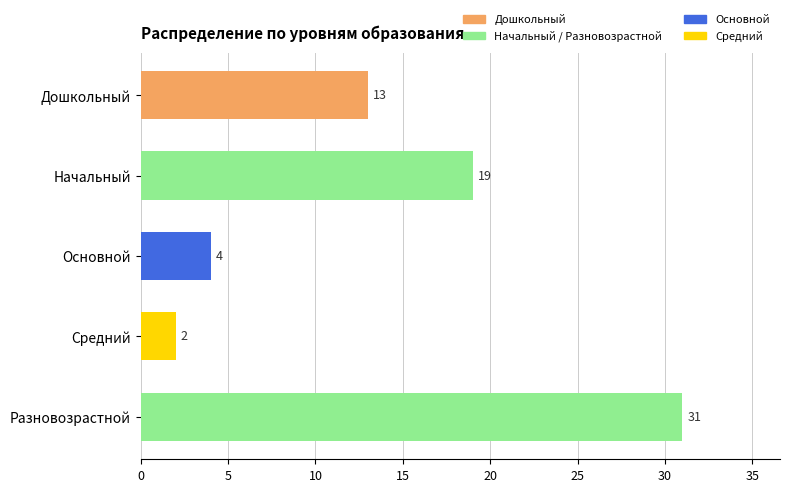

Count the number of categories in the chart.

5